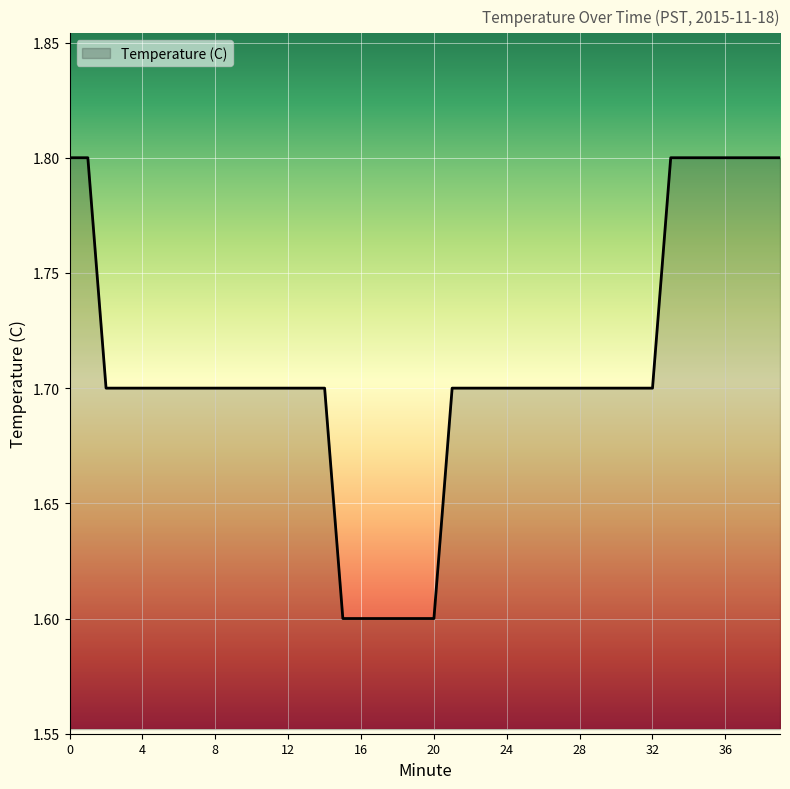

What is the minimum value shown in the chart?

1.6